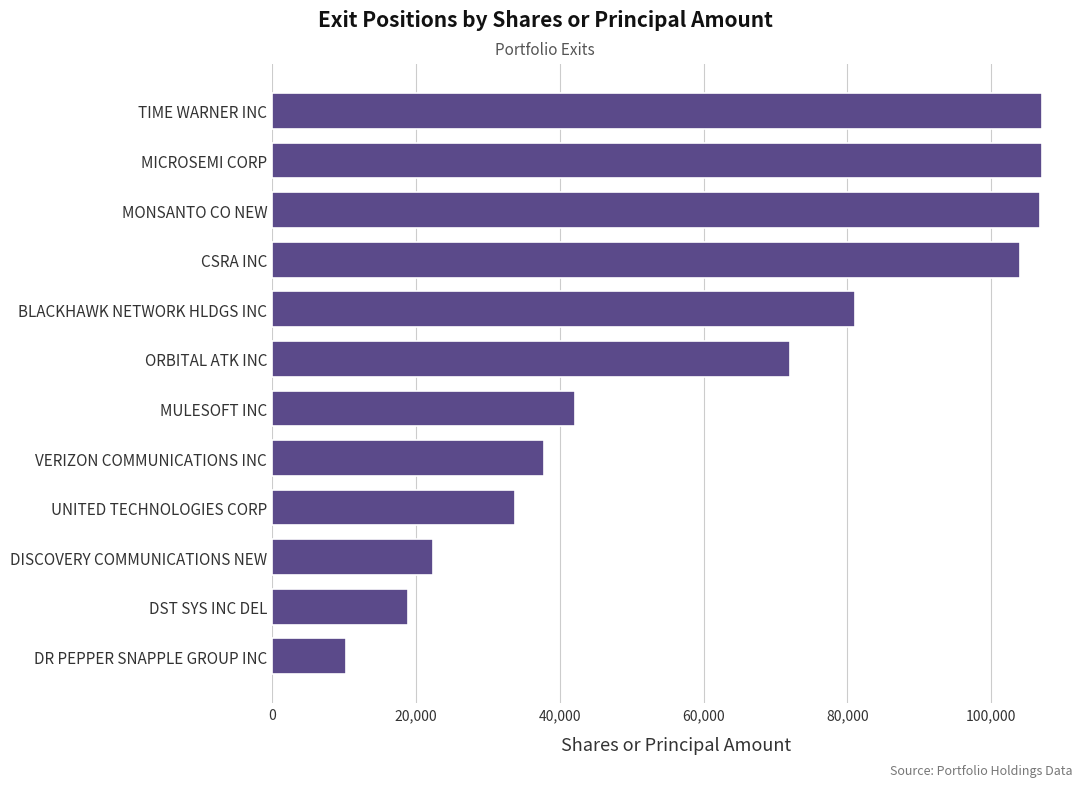

What is the approximate value at TIME WARNER INC?

107000